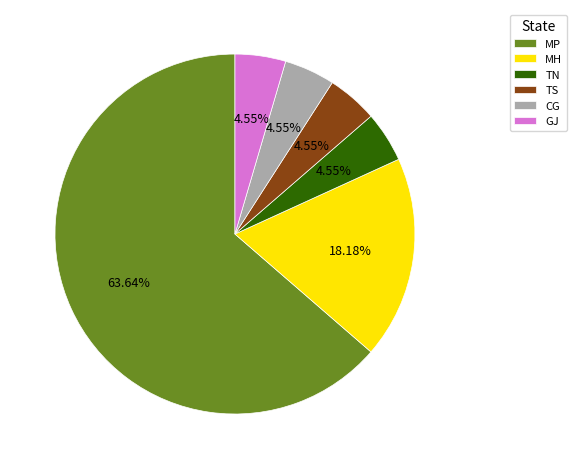

Is the sum of TN and MH greater than half?

No